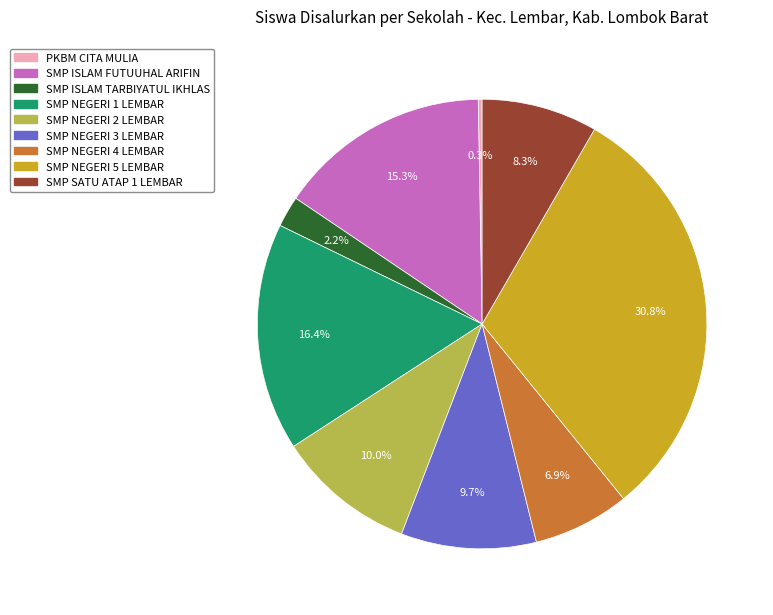

What percentage is NOT represented by SMP NEGERI 4 LEMBAR?

93.1%